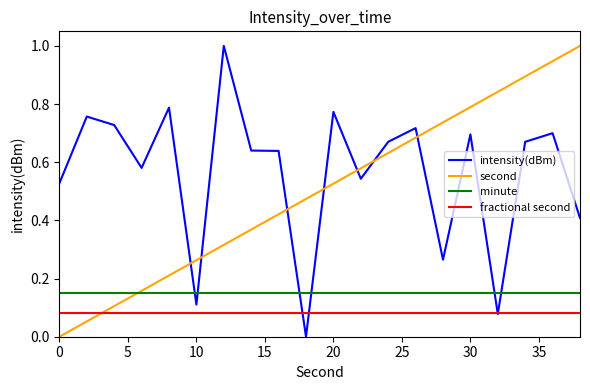

What is the maximum value shown in the chart?

1.0